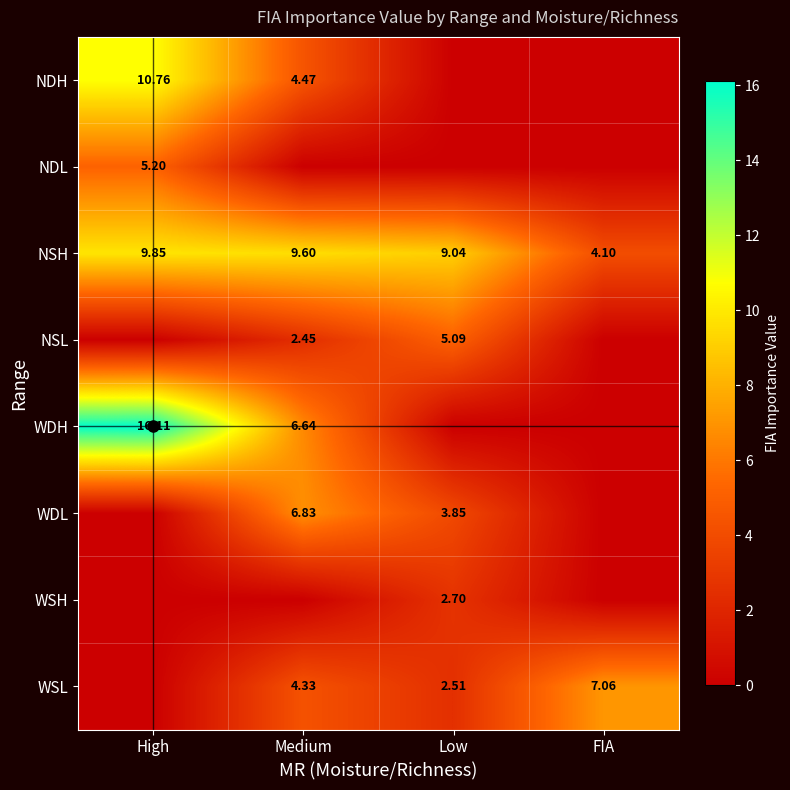

What is the average value of the NDH series?

3.8